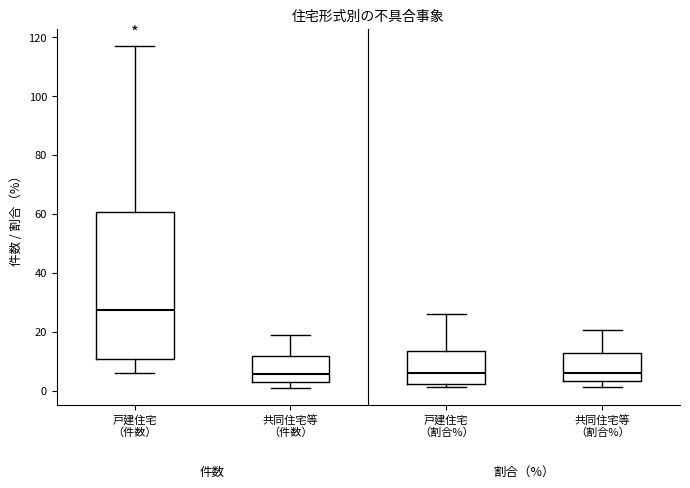

Comparing the boxes themselves (not the whiskers), which one is the tallest?

戸建住宅 （件数）